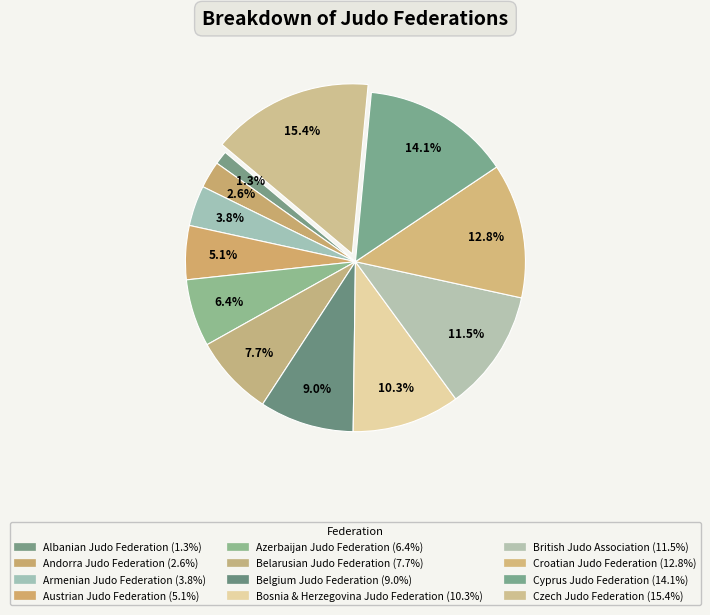

How many segments does this pie chart have?

12